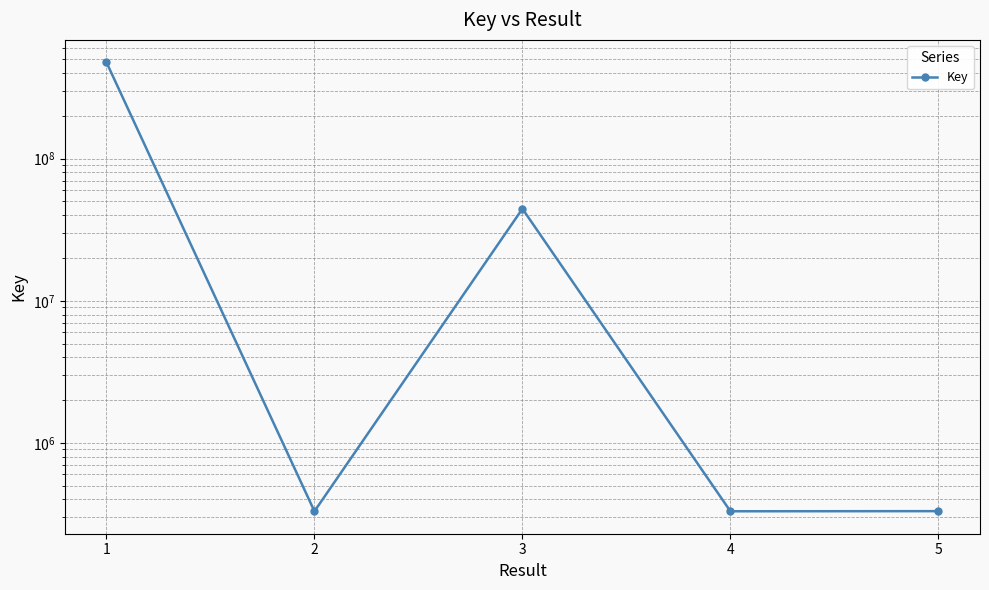

At which category does the chart reach its peak across all series?

1